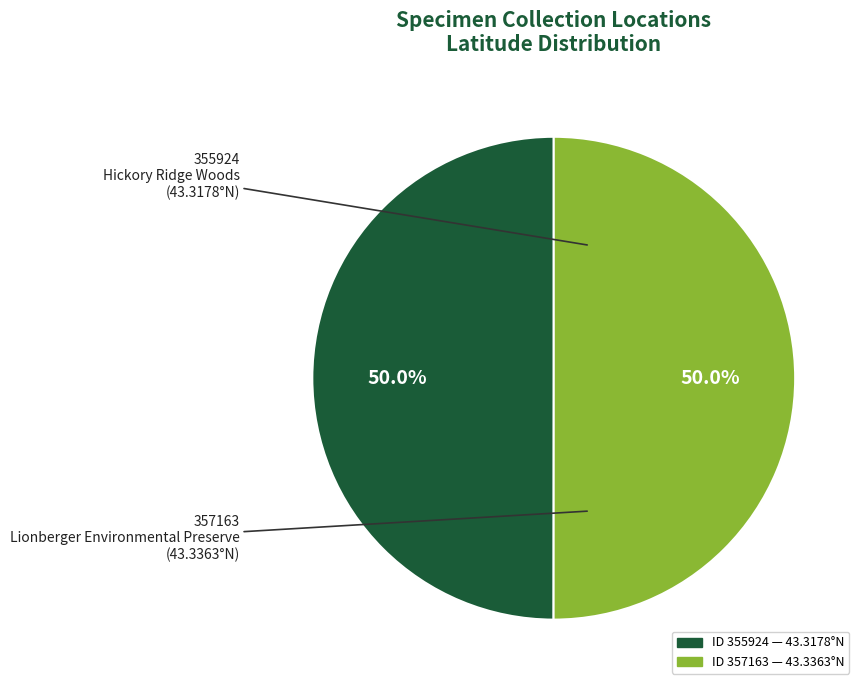

Count the number of slices in the pie.

2